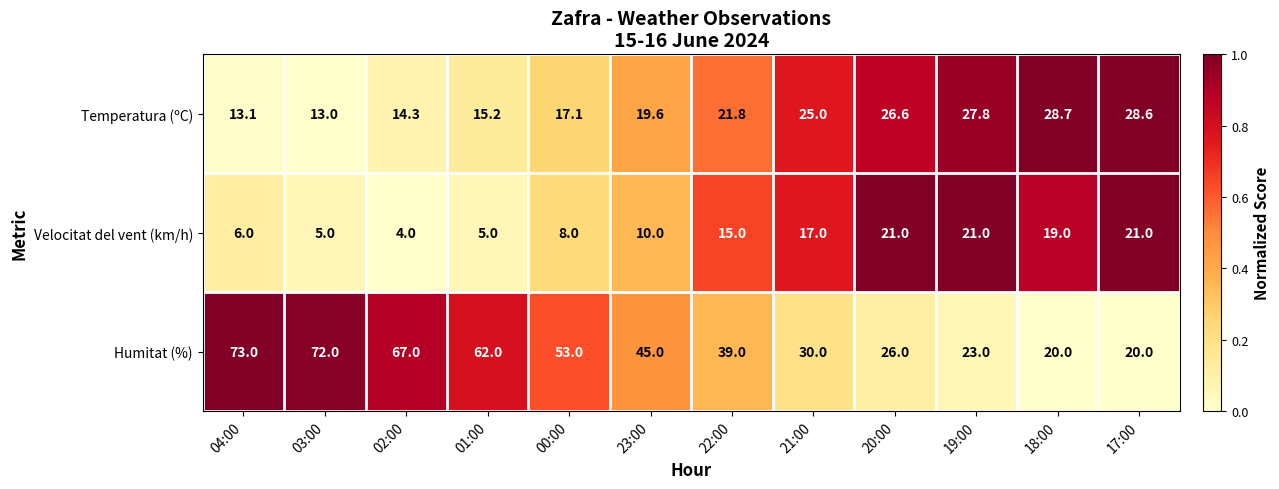

What is the difference between the Temperatura (ºC) values at 04:00 and 18:00?

15.6